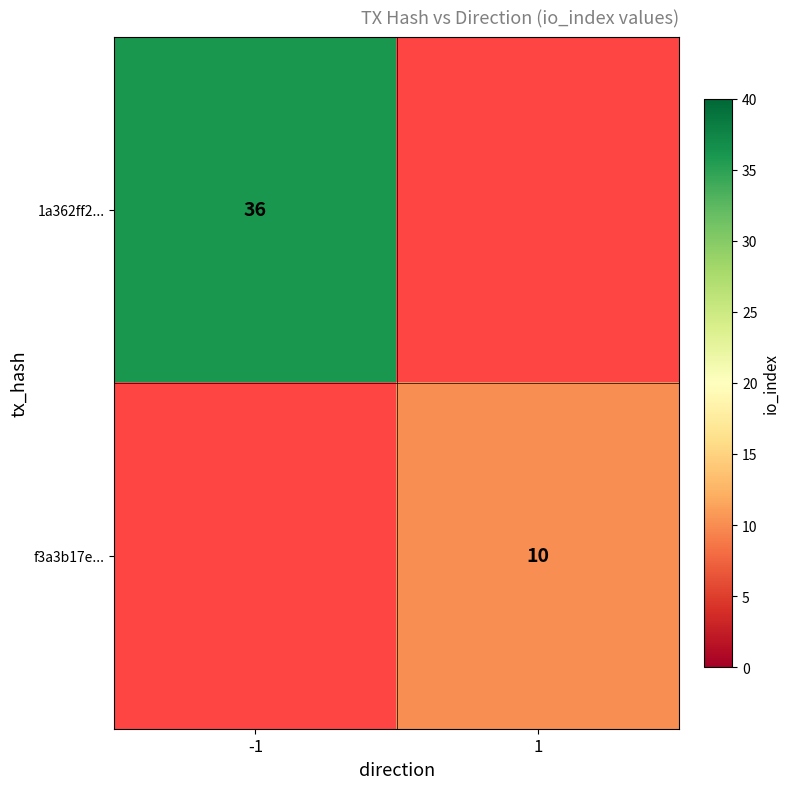

The value of 1a362ff2... at -1 is 9. True or false?

False